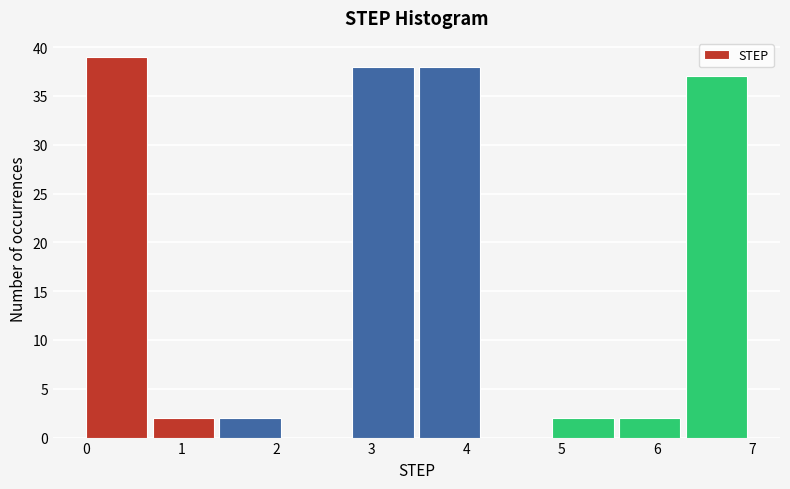

How tall is the bar that spans 1.4 to 2.1 on the x-axis? The values are not printed on the chart, so give them approximately, as read against the axis.

2